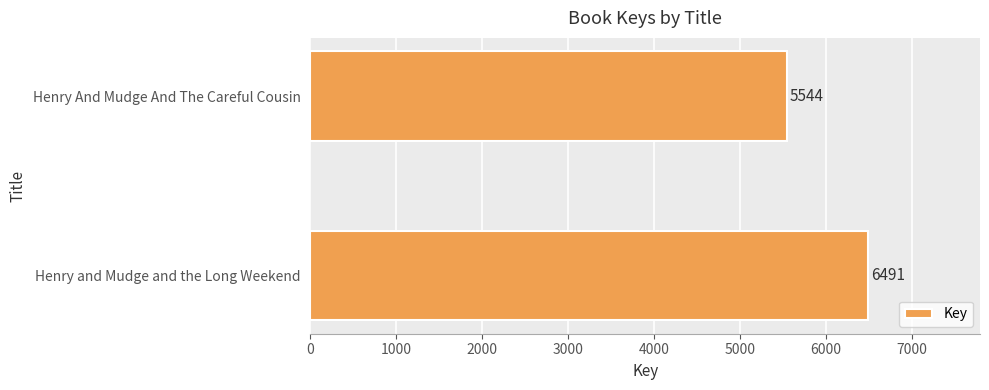

List the labels in order of value, smallest first.

Henry And Mudge And The Careful Cousin, Henry and Mudge and the Long Weekend